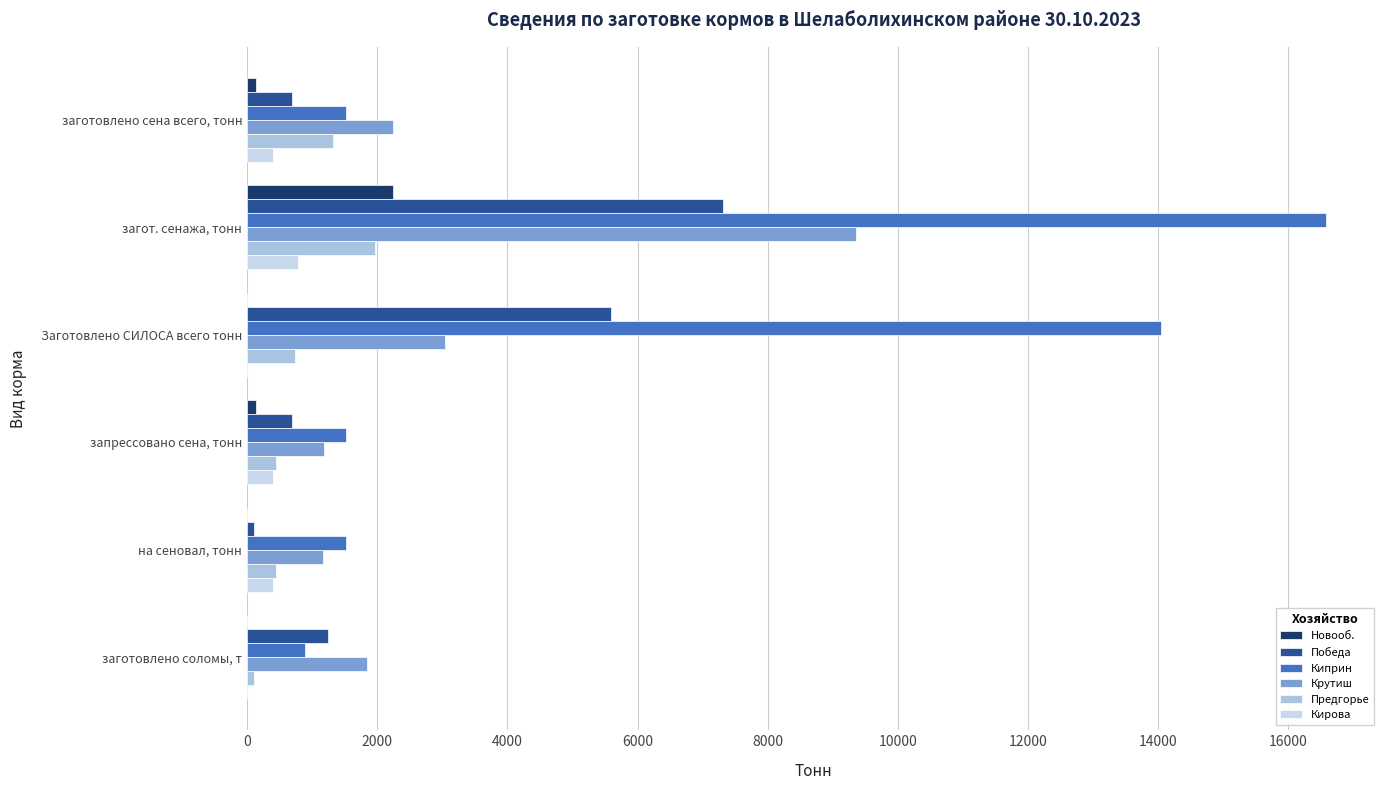

What is the highest value of the Новооб. series?

2240.0